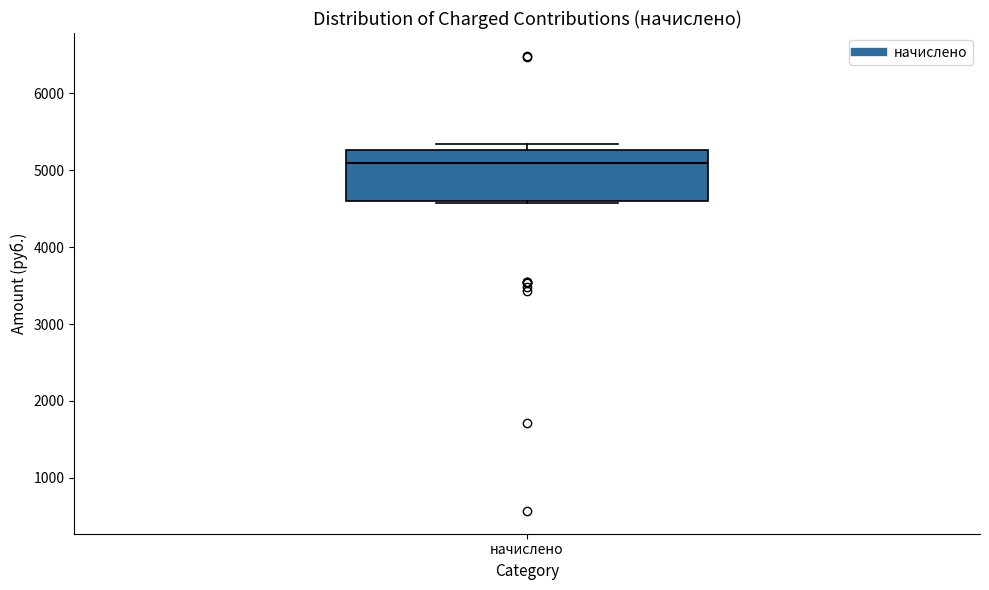

Read this box plot against the y-axis: the position of the median line, the range covered by the box, and the ends of both whiskers. The values are not printed on the chart, so give them approximately, as read against the axis.

median 5100, box 4600 to 5300, whiskers 4600 to 5300 (just above the box's upper edge)